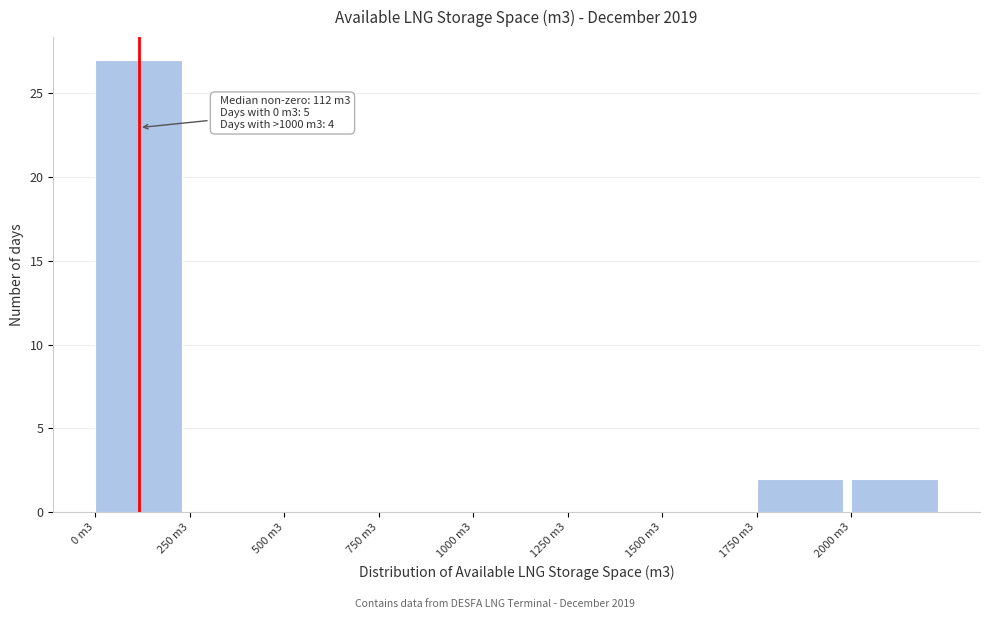

Reading left to right, transcribe all the data shown in this chart.

0 m3=27	250 m3=0	500 m3=0	750 m3=0	1000 m3=0	1250 m3=0	1500 m3=0	1750 m3=2	2000 m3=2